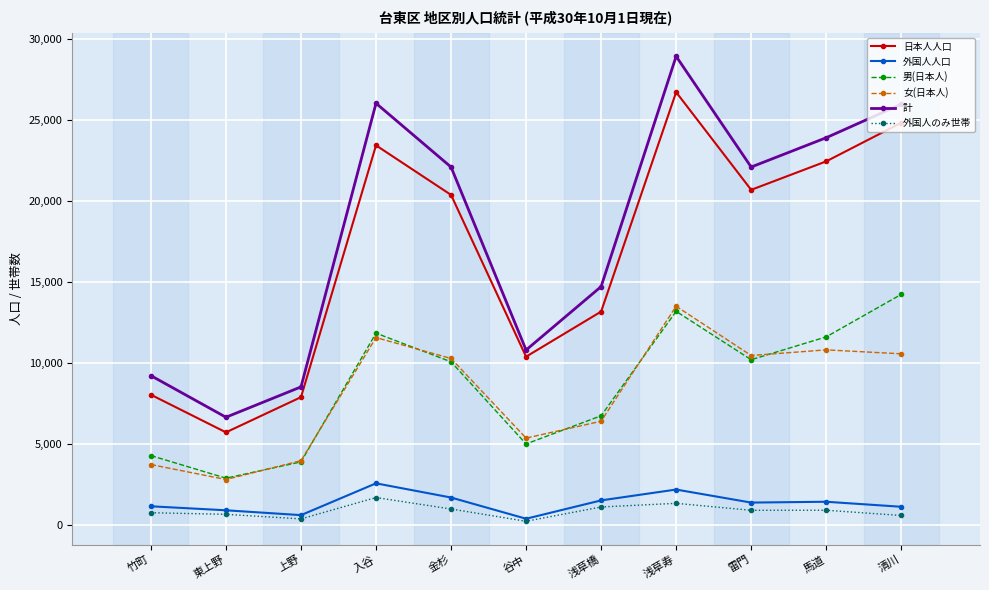

True or false: 日本人人口 and 外国人人口 intersect in this chart.

False